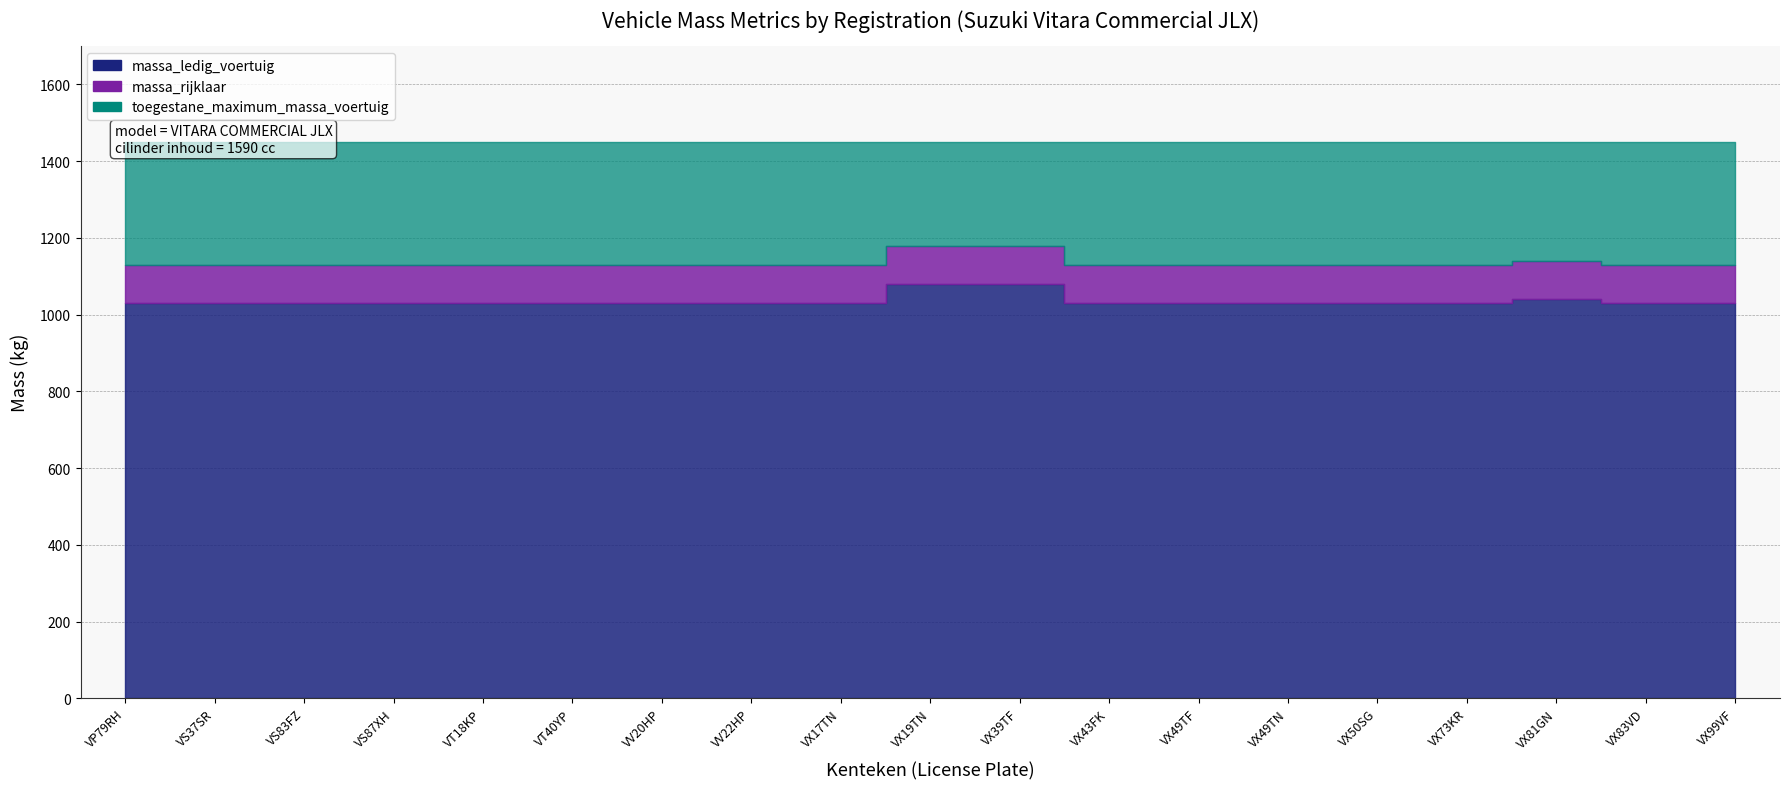

Where is massa_rijklaar nearest to the value 1155?

VX81GN